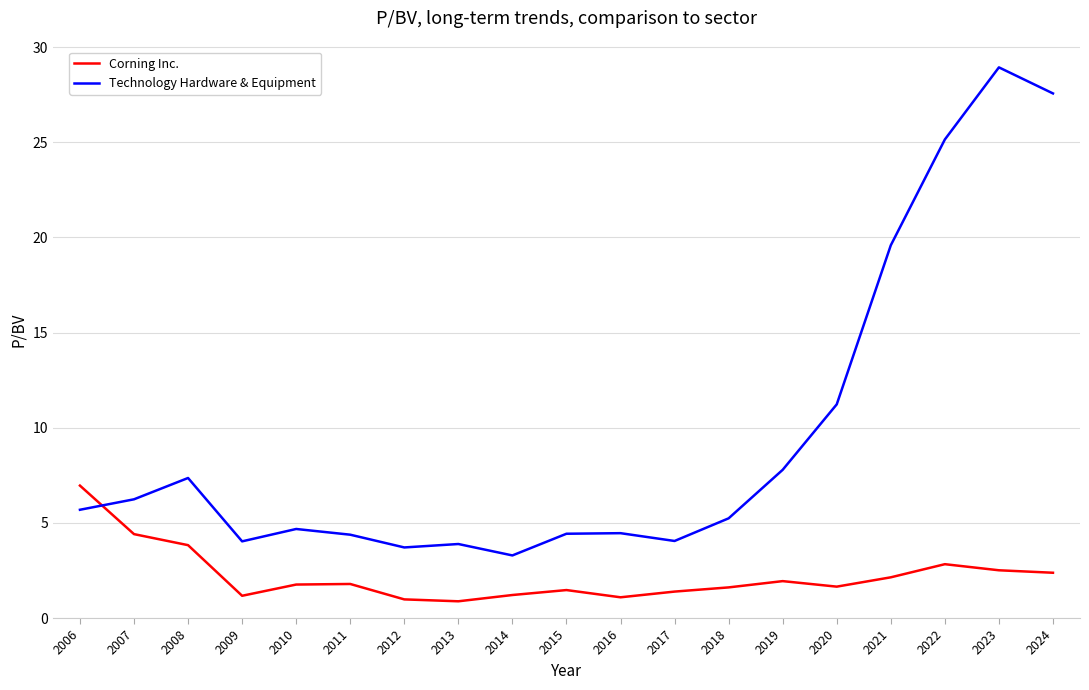

In Corning Inc., how many points are higher than both neighbors (excluding endpoints)?

4